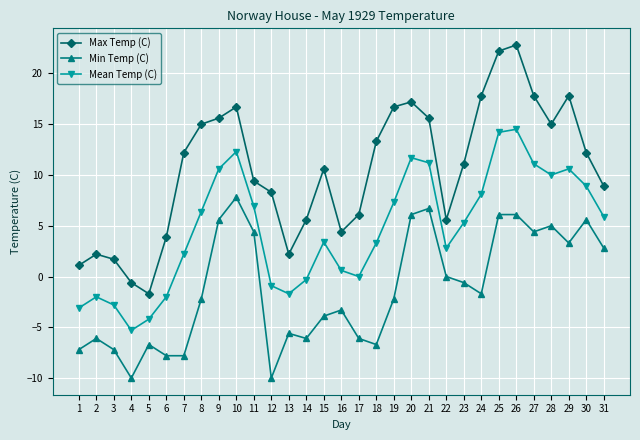

True or false: Min Temp (C) has a value of -1.2 at 16.

False